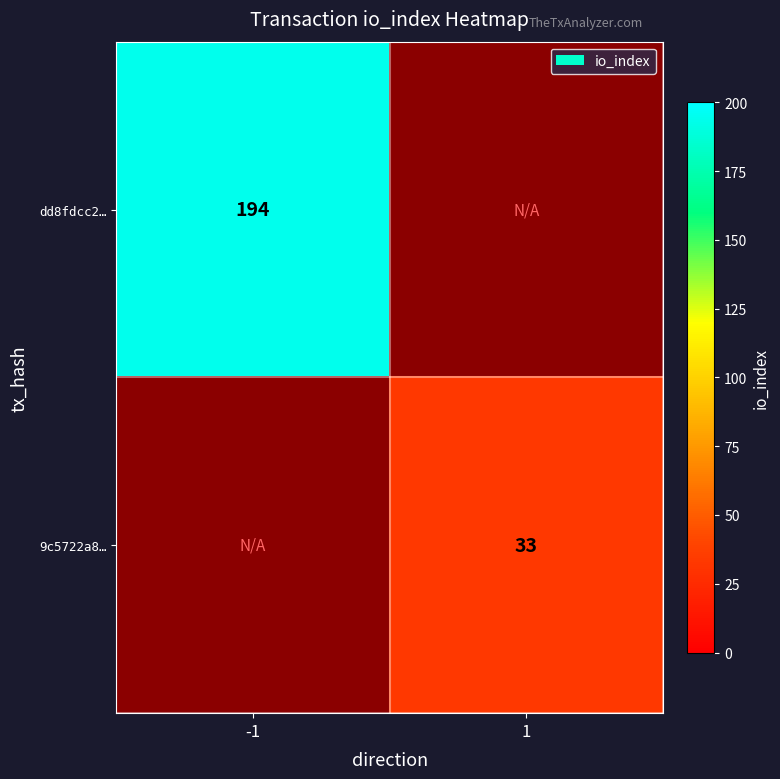

Is the value of dd8fdcc2… at -1 greater than the value of 9c5722a8… at 1?

Yes